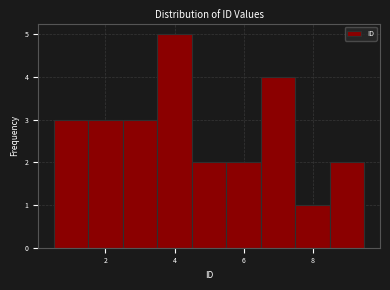

How tall is the bar that spans 1.5 to 2.5 on the x-axis? Neither the bar edges nor the heights are printed on the chart, so give them approximately, as read against the axes.

3